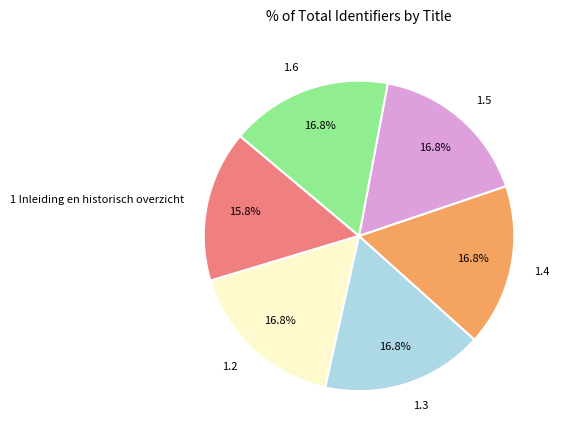

Is 1.3 the majority of the pie?

No